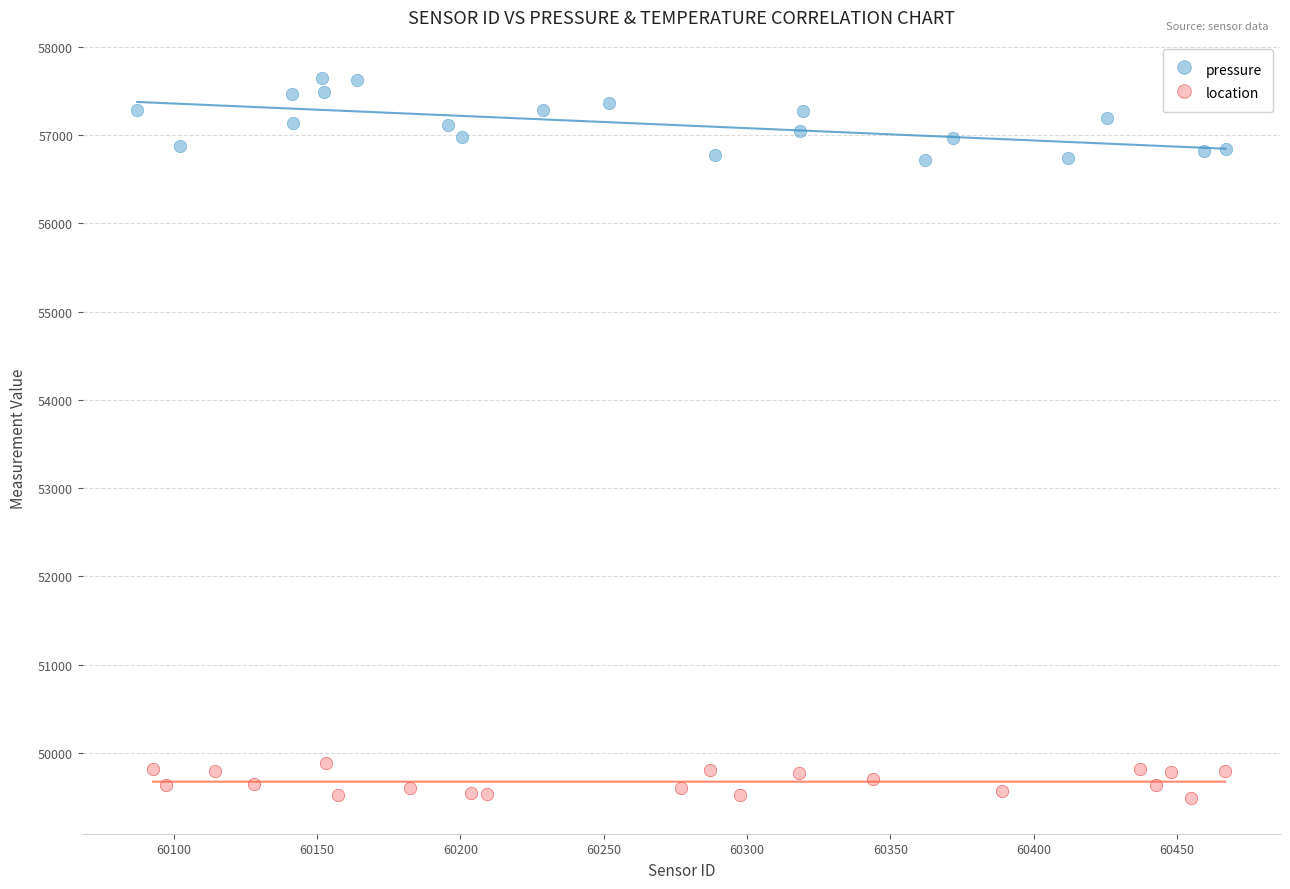

Which series contains the lowest Y value?

location